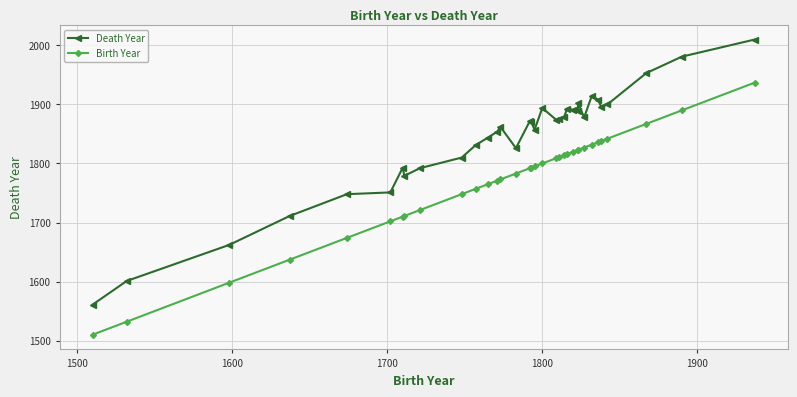

Reading left to right, extract all data points from this chart.

Death Year: 1561	1601	1662	1711	1748	1751	1793	1779	1792	1810	1831	1844	1854	1862	1826	1872	1870	1857	1894	1874	1875	1878	1893	1891	1889	1903	1878	1915	1908	1896	1900	1953	1981	2010
Birth Year: 1510	1532	1598	1637	1674	1702	1710	1711	1721	1748	1757	1765	1771	1773	1783	1792	1793	1795	1800	1809	1811	1814	1816	1820	1823	1823	1827	1832	1836	1838	1842	1867	1890	1937